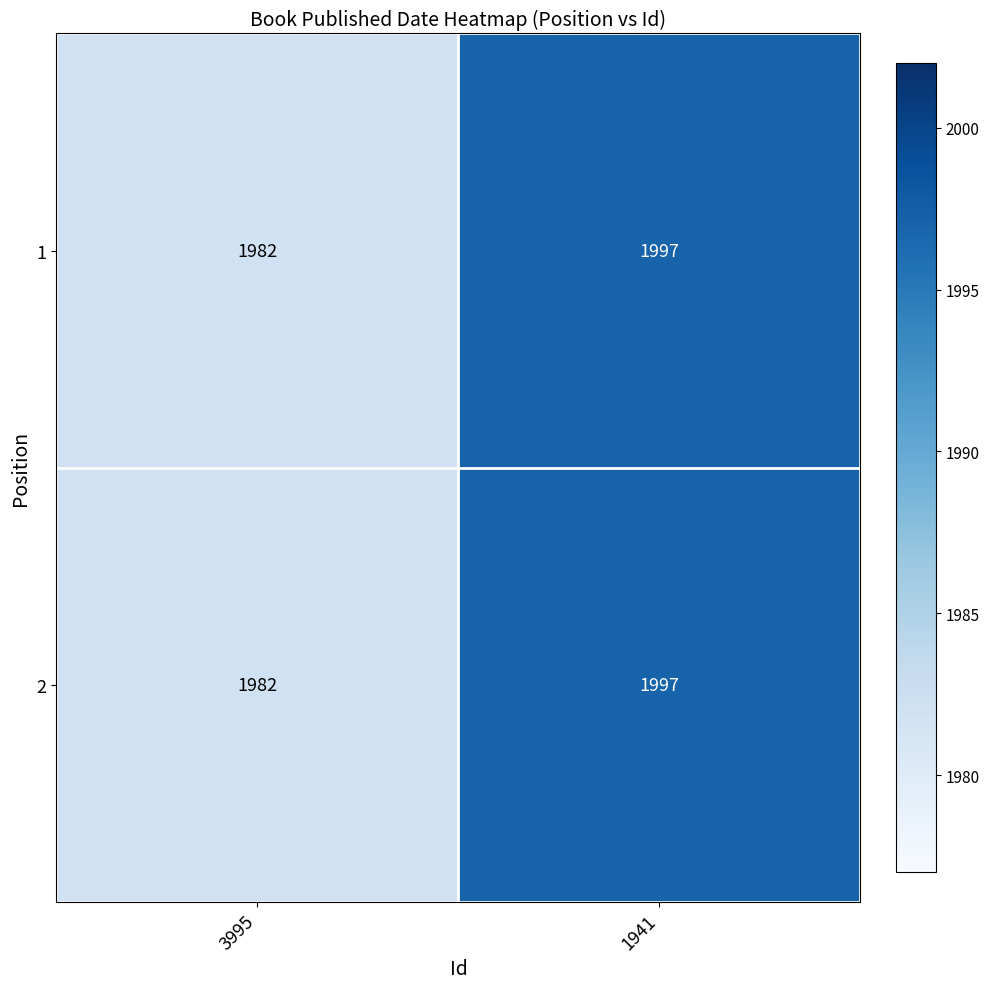

At which label is 1 closest to 1989?

3995